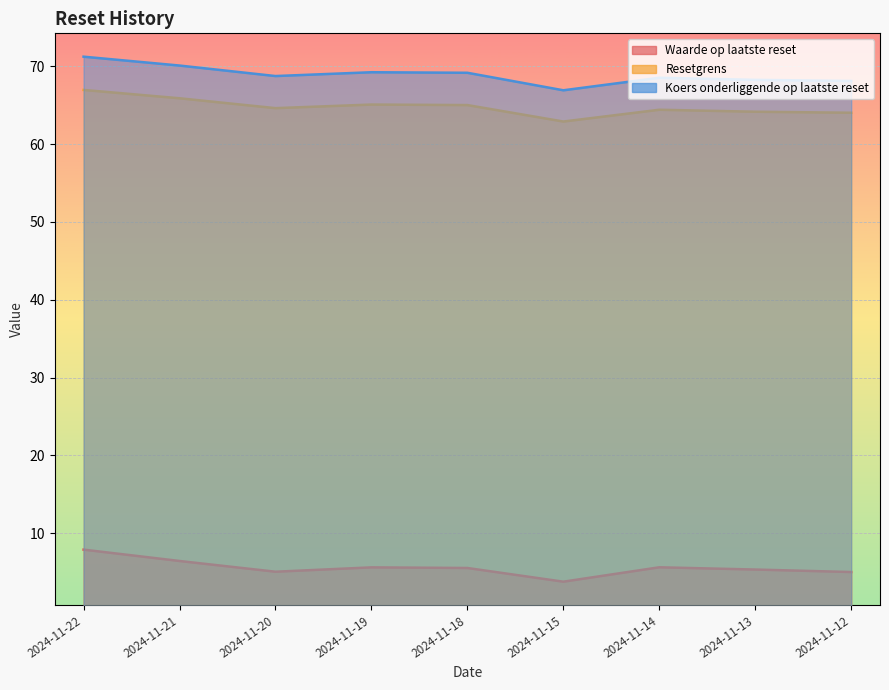

What is the sum of the Koers onderliggende op laatste reset values at 2024-11-13 and 2024-11-14?

136.8